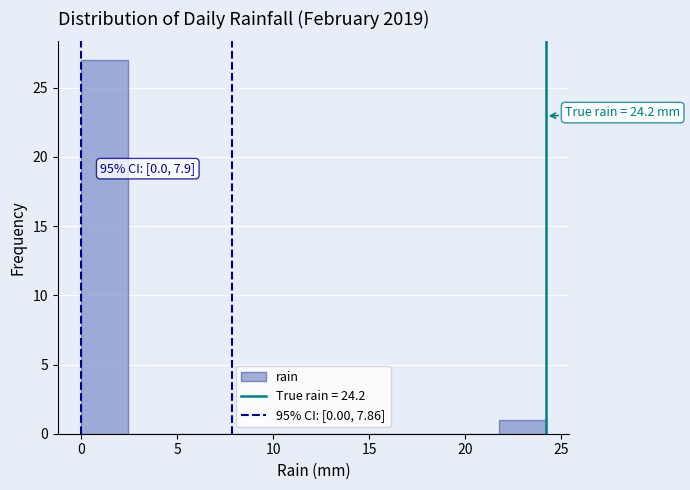

Over which range of the x-axis is the bar tallest?

0.0 to 2.5